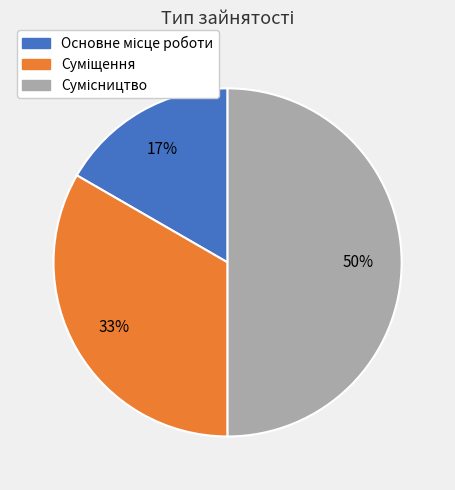

To the nearest percent, what is the average slice percentage?

33%